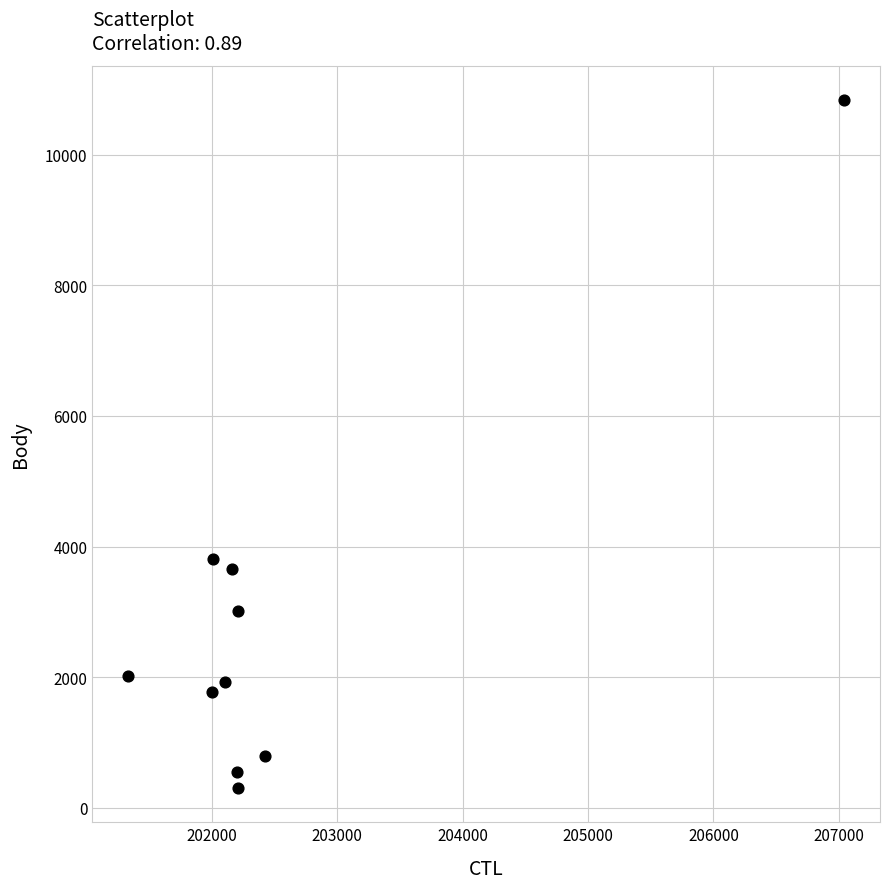

What Y value in the scatter plot is closest to 5568?

3813